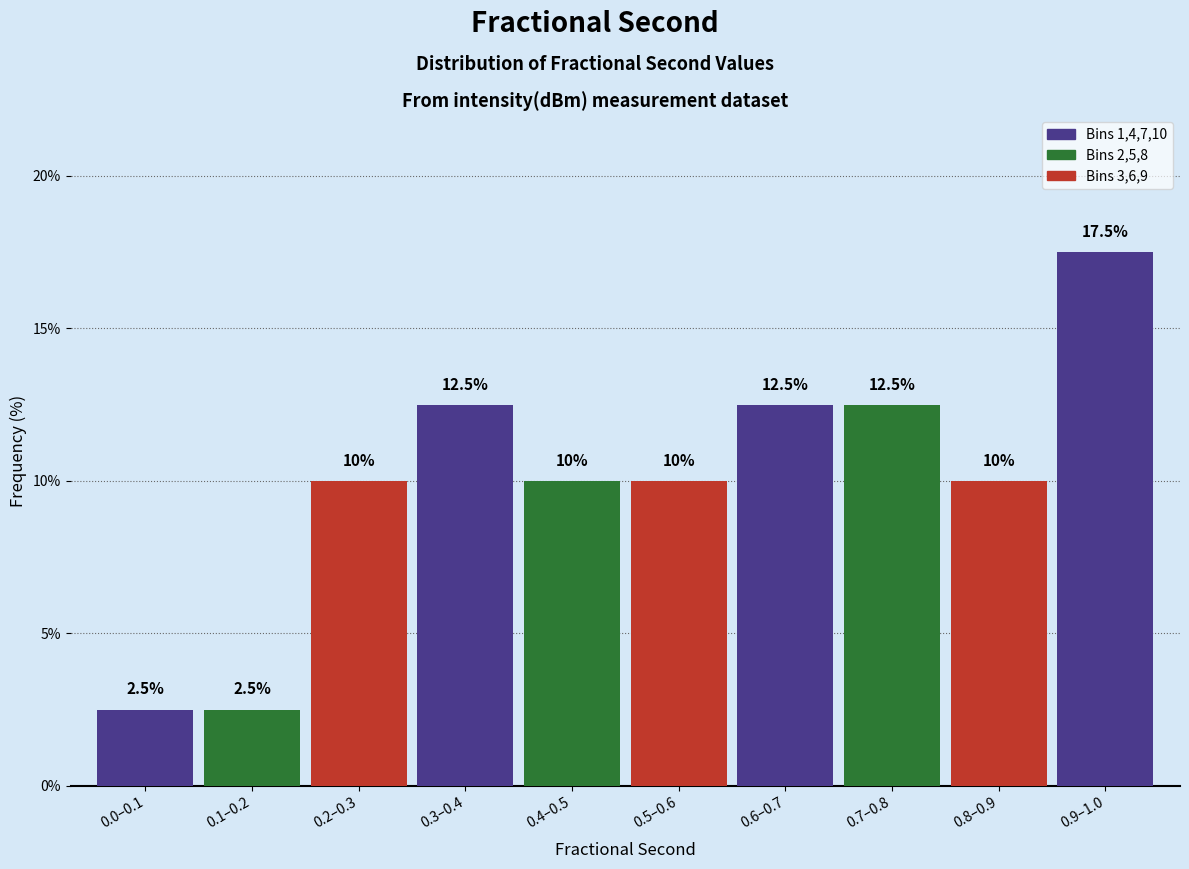

Reading right to left, list all the values displayed in this chart.

17.5	10.0	12.5	12.5	10.0	10.0	12.5	10.0	2.5	2.5